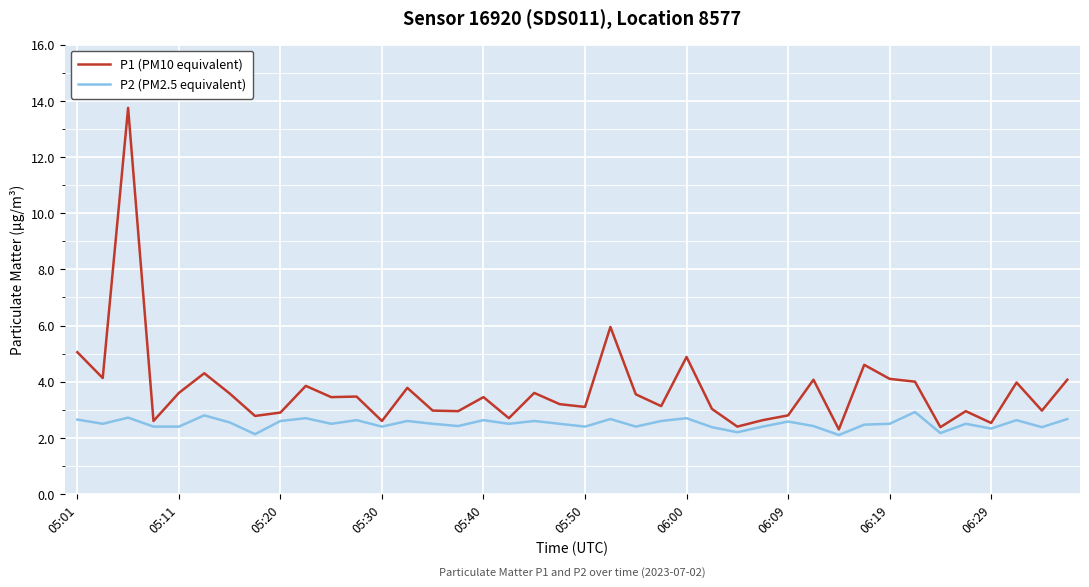

Which series has the largest total across all categories?

P1 (PM10 equivalent)